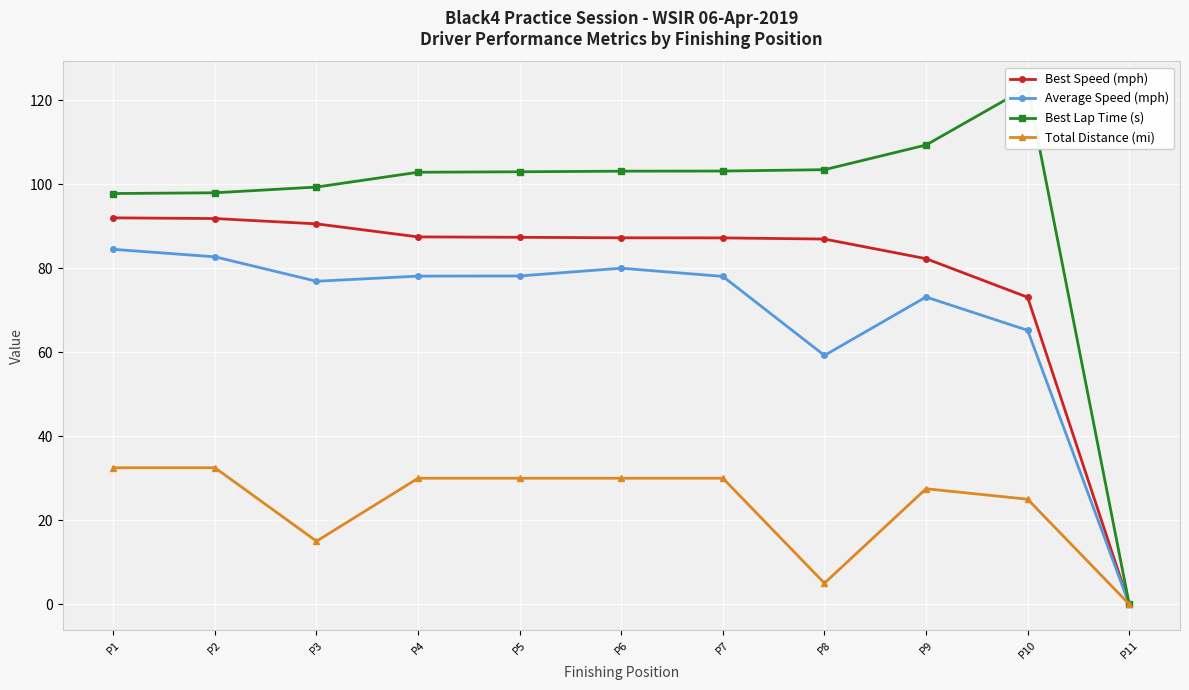

The value of Best Lap Time (s) at P6 is 42.7. True or false?

False